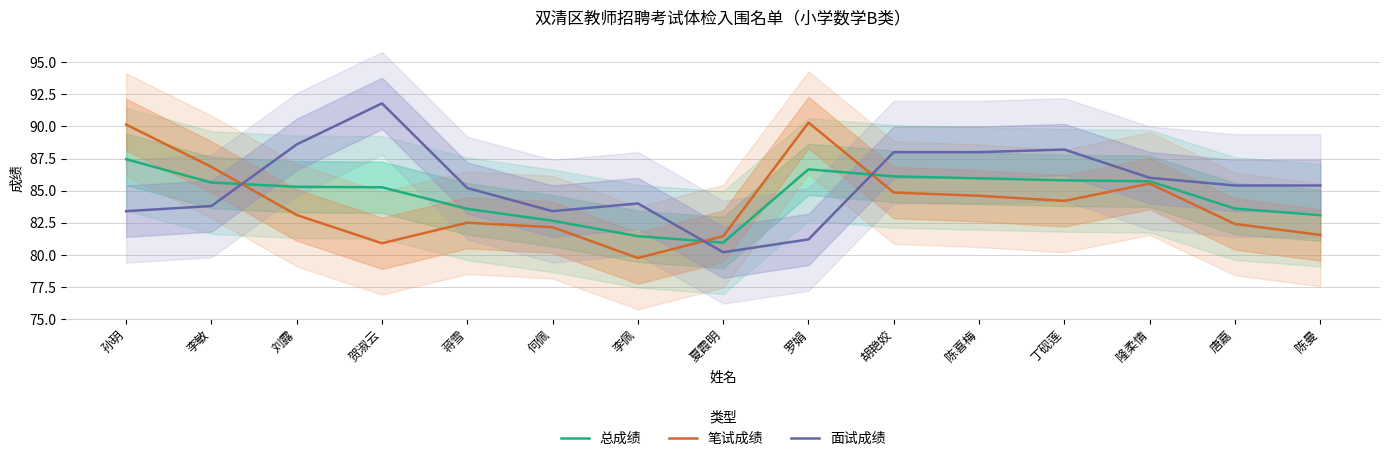

List the series in order of their overall mean, highest first.

面试成绩, 总成绩, 笔试成绩